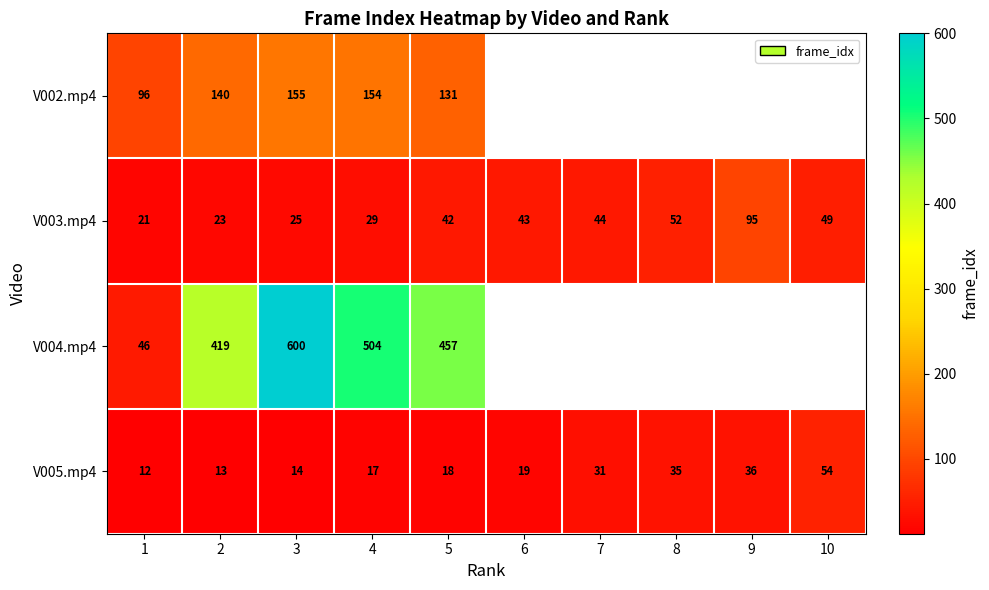

Which label corresponds to the smallest value in the chart?

1